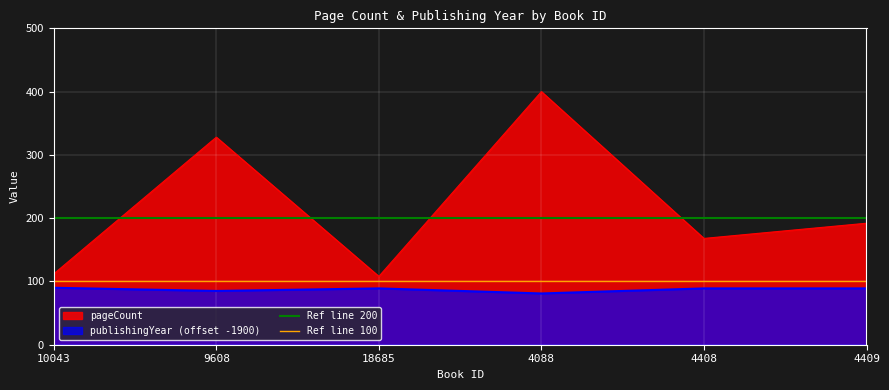

What is the value of the Ref line 100 point at the 1st from the left?

100